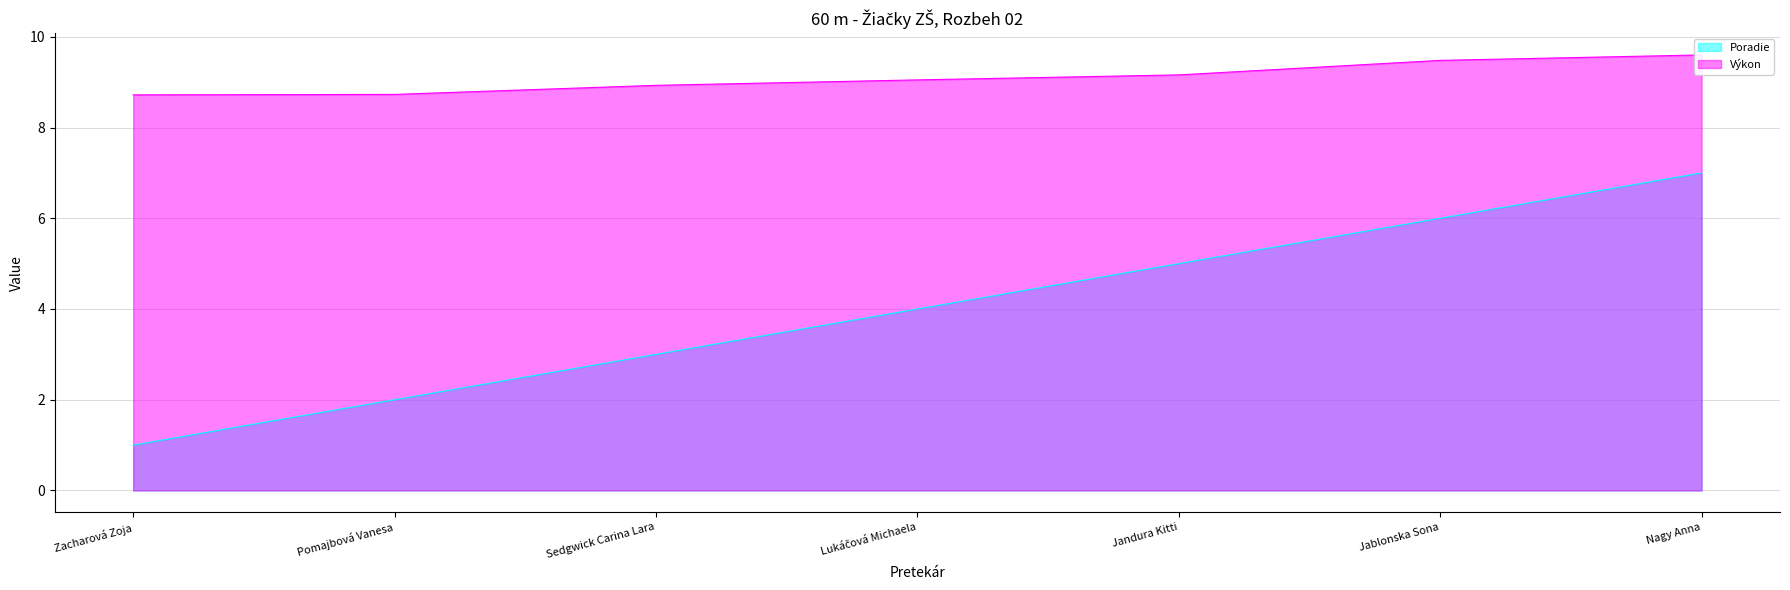

What is the sum of all Výkon values?

63.7